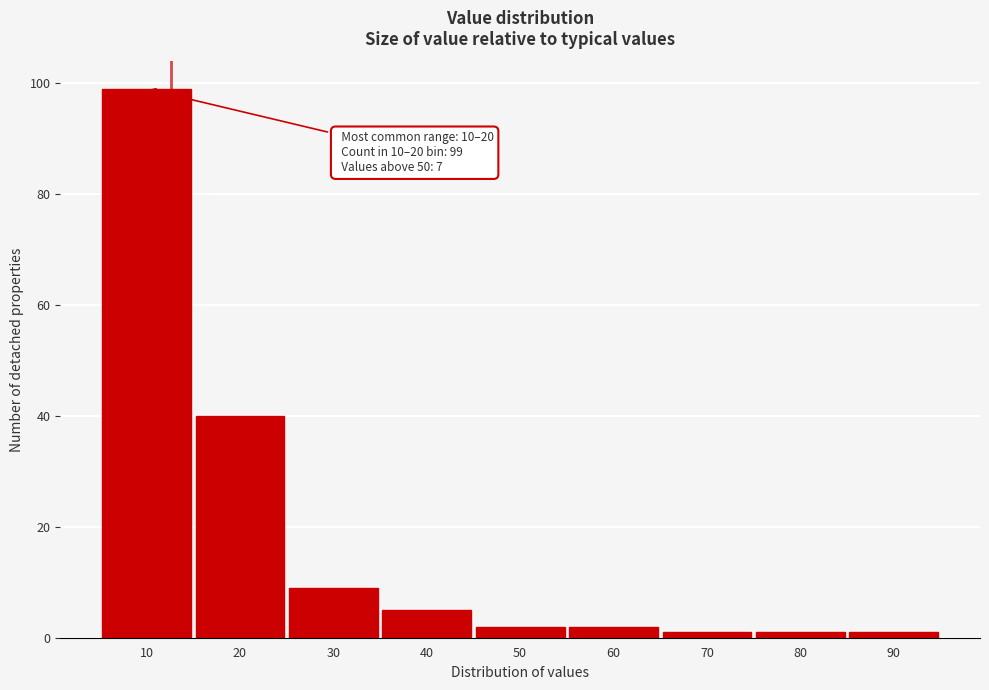

Reading left to right, extract all data points from this chart.

99	40	9	5	2	2	1	1	1